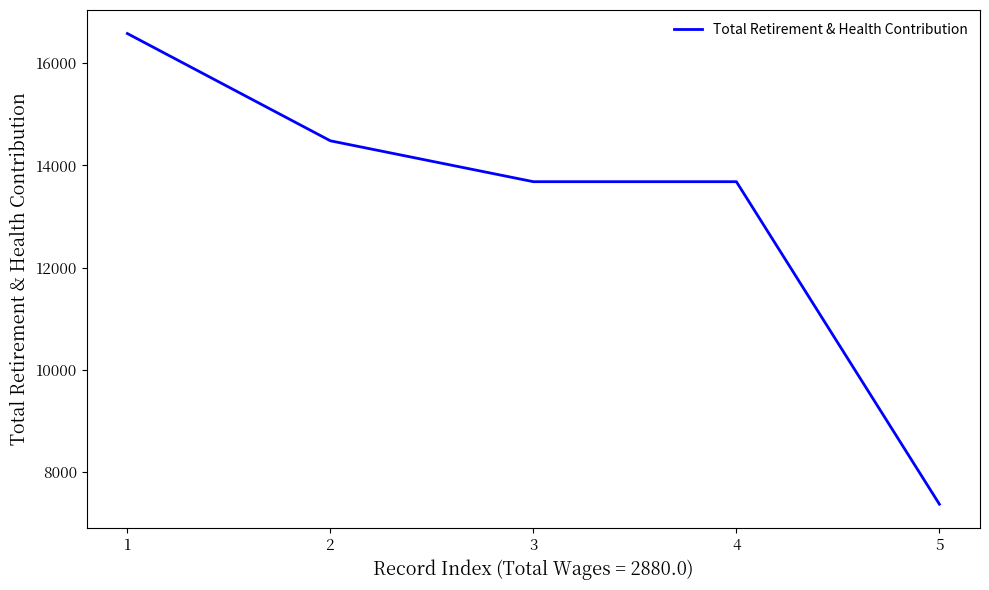

The chart shows a value of 6040 at 3. True or false?

False